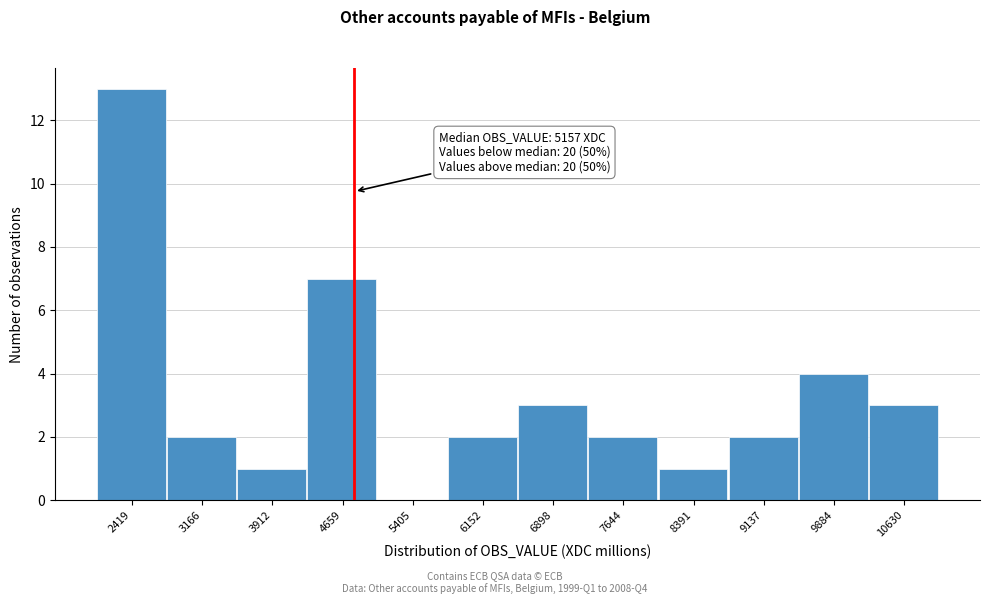

Reading left to right, transcribe all the data shown in this chart.

2419=13	3166=2	3912=1	4659=7	5405=0	6152=2	6898=3	7644=2	8391=1	9137=2	9884=4	10630=3